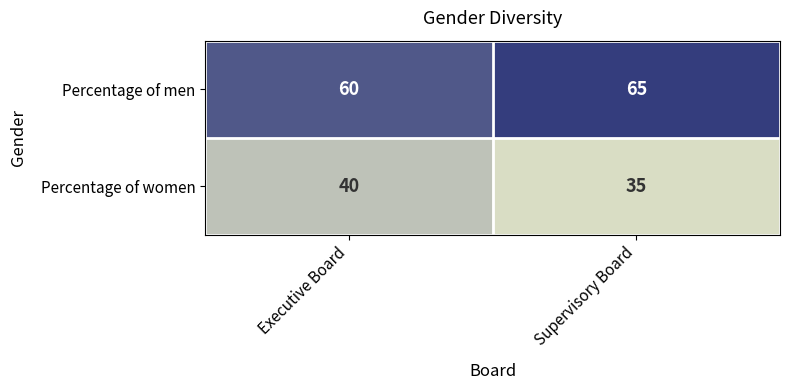

What is the total value across all series at Supervisory Board?

100